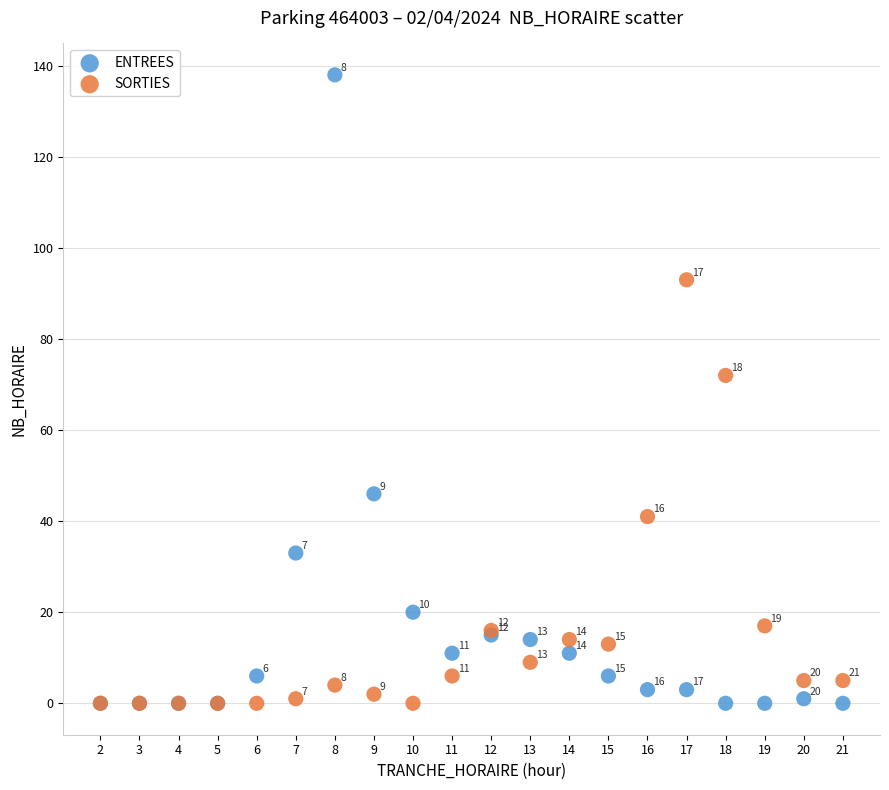

In the ENTREES series, what Y value is closest to 69?

46